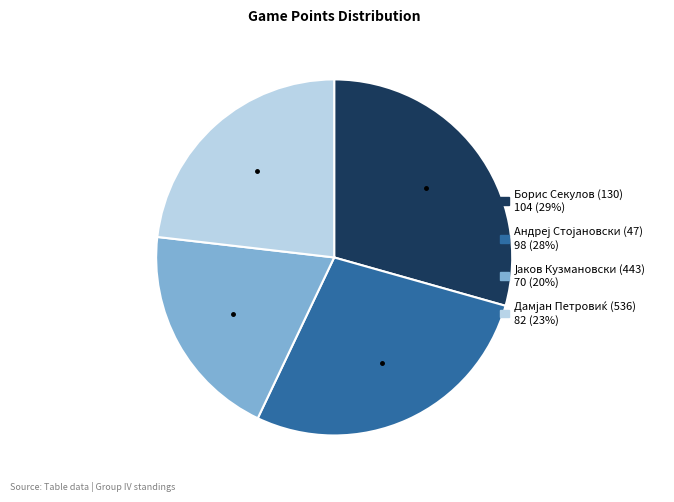

Which slice is the largest?

Борис Секулов (130)